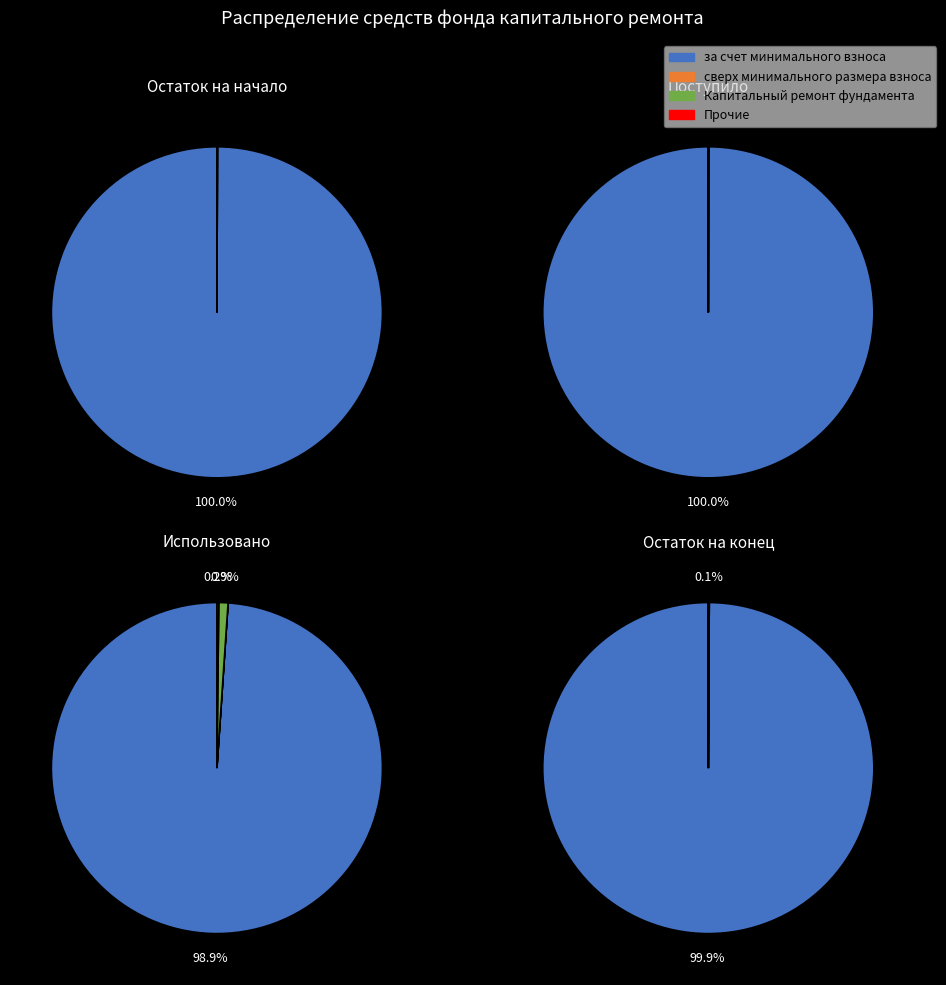

How much of the chart is everything except Остаток на начало?

52.7%